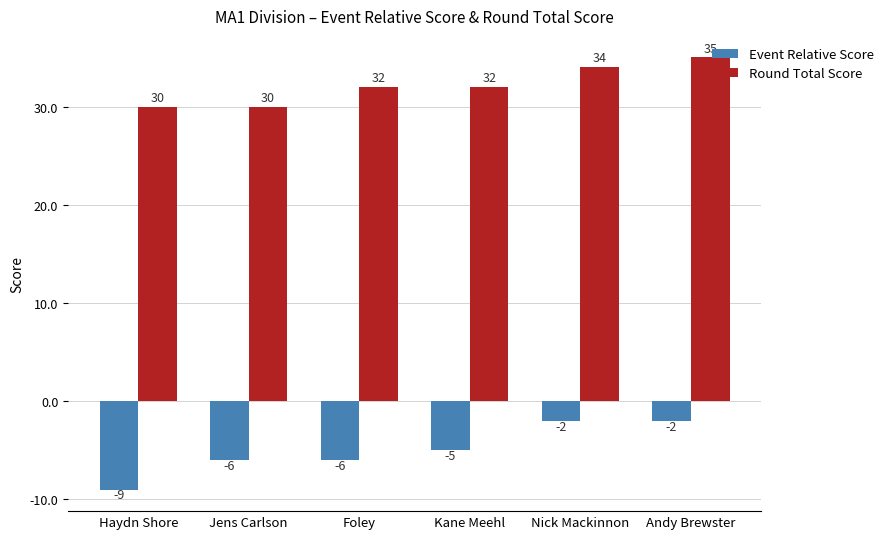

What is the label of the 1st bar from the right?

Andy Brewster